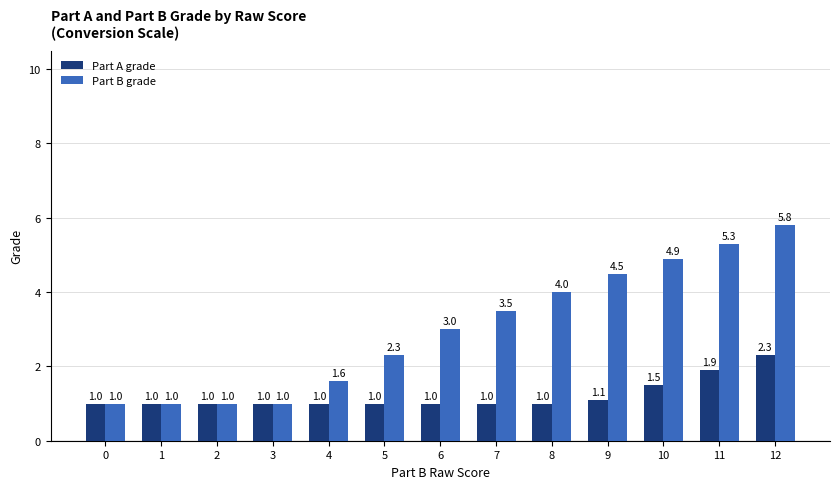

Reading left to right, what are all the values shown in this chart?

Part A grade: 0=1.0	1=1.0	2=1.0	3=1.0	4=1.0	5=1.0	6=1.0	7=1.0	8=1.0	9=1.1	10=1.5	11=1.9	12=2.3
Part B grade: 0=1.0	1=1.0	2=1.0	3=1.0	4=1.6	5=2.3	6=3.0	7=3.5	8=4.0	9=4.5	10=4.9	11=5.3	12=5.8